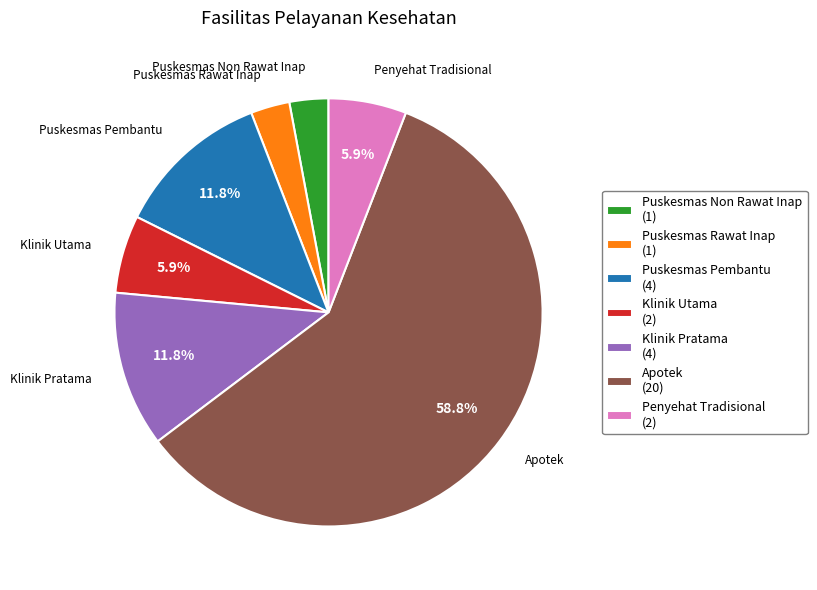

Which category has the biggest portion of the pie?

Apotek